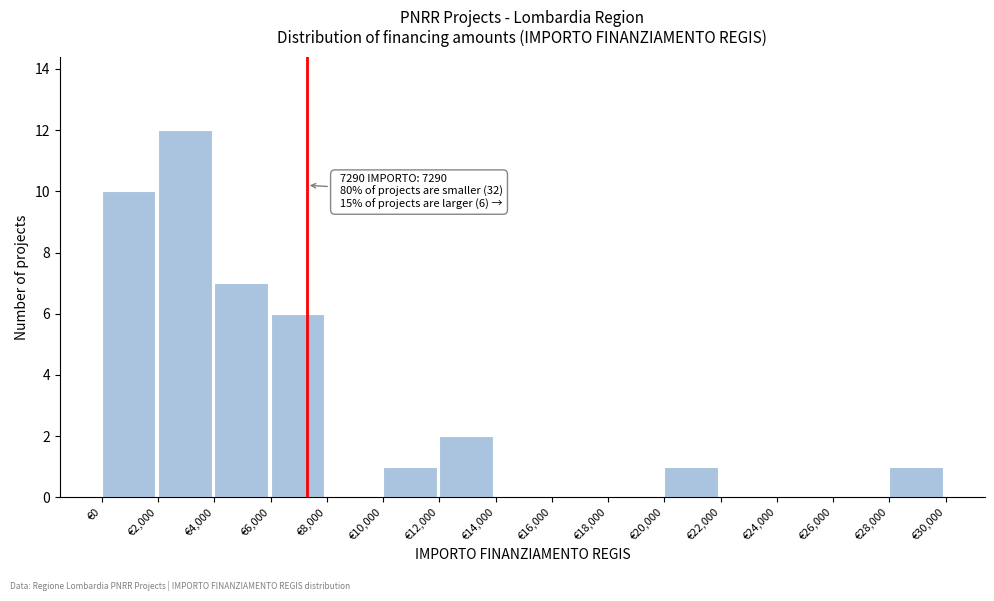

Over which range of the x-axis is the bar tallest?

2000 to 4000